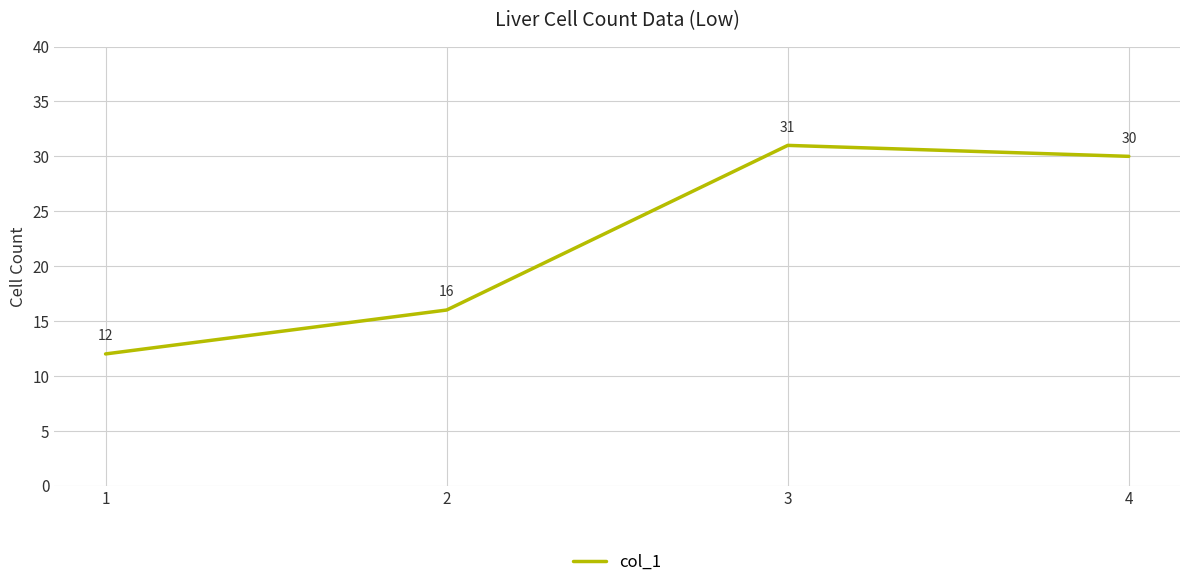

What is the smallest value displayed?

12